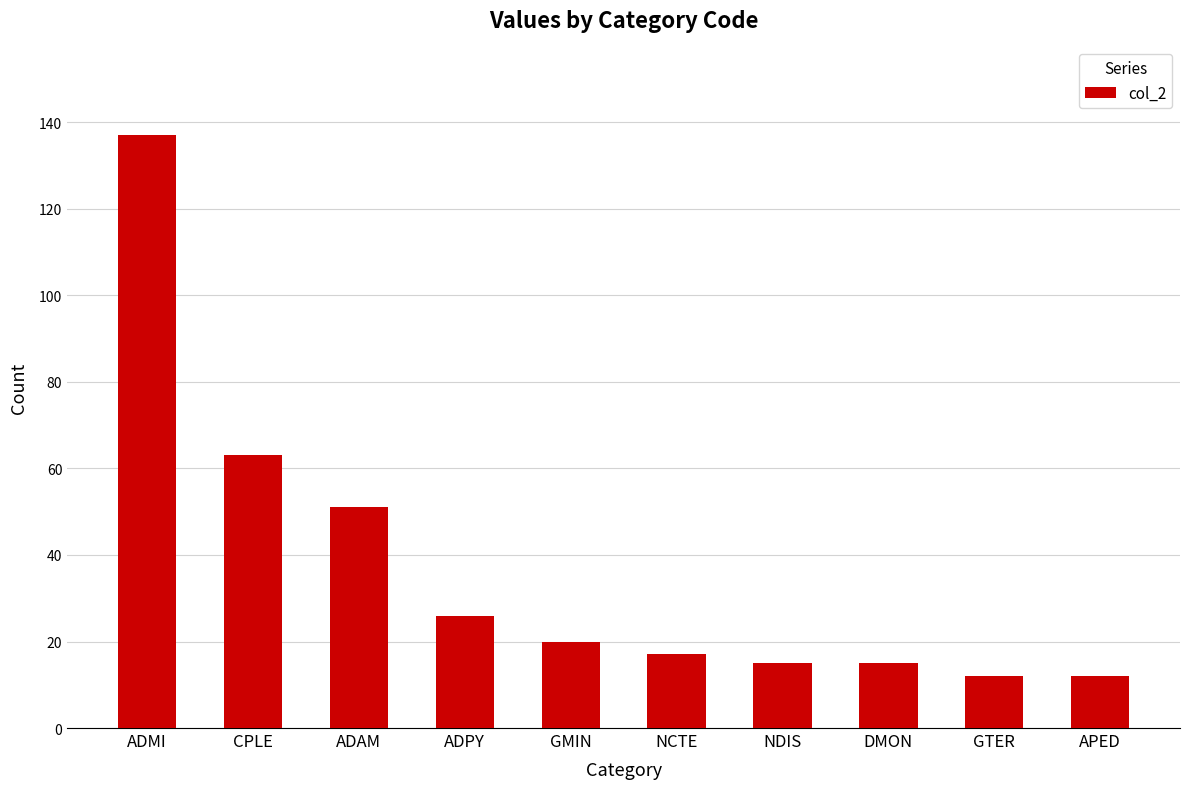

Reading right to left, transcribe all the data shown in this chart.

APED=12	GTER=12	DMON=15	NDIS=15	NCTE=17	GMIN=20	ADPY=26	ADAM=51	CPLE=63	ADMI=137